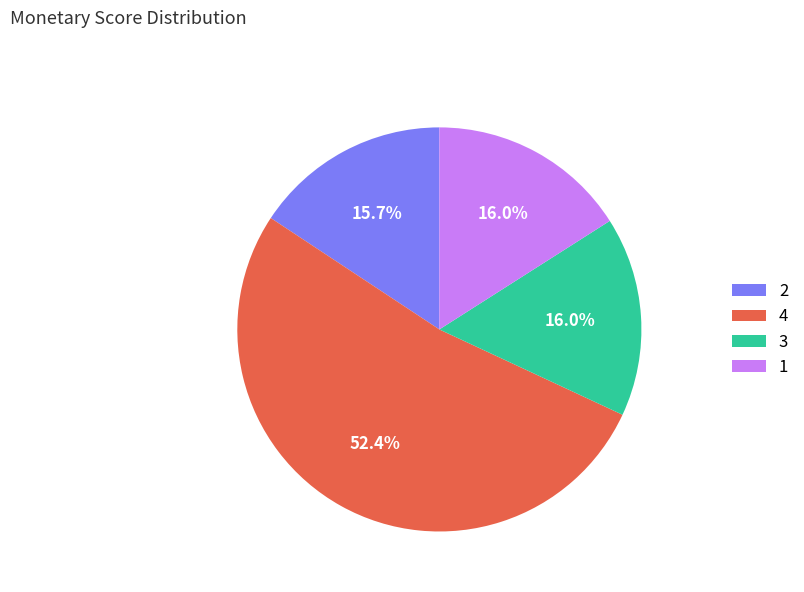

Does 1 represent more than half of the total?

No